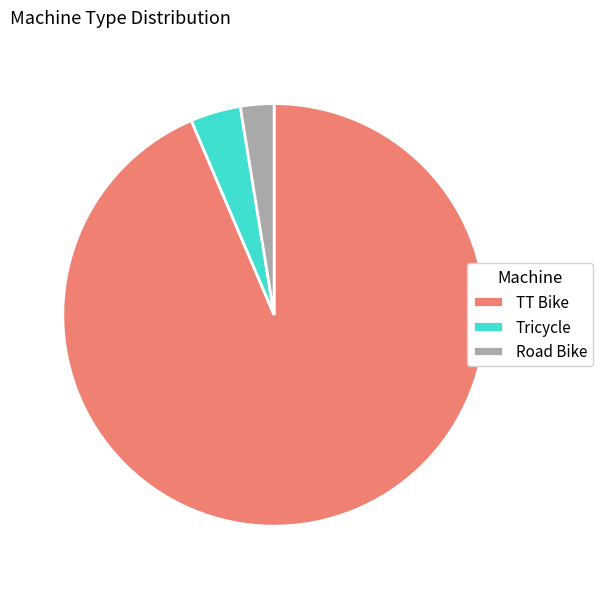

Which category has the smallest portion of the pie?

Road Bike